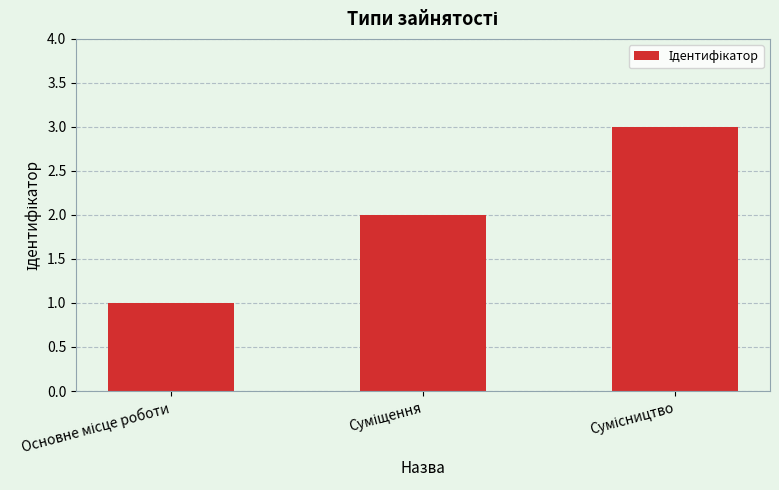

What is the smallest value displayed?

1